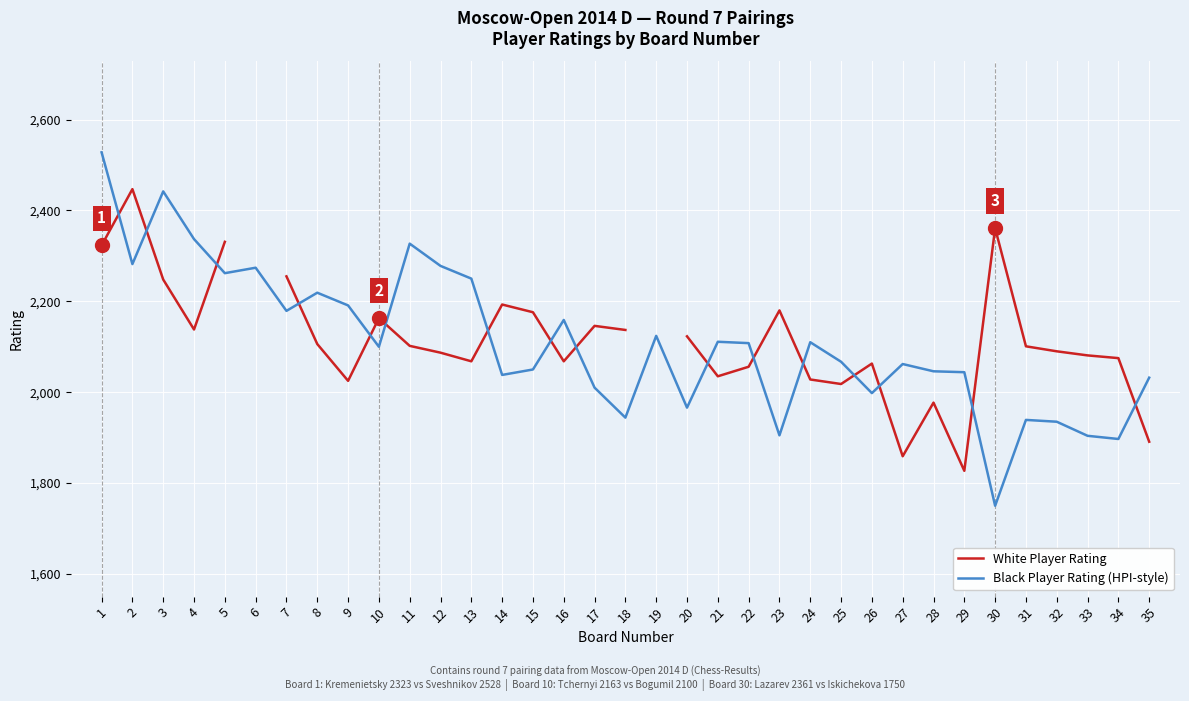

At which category is the sum across all series the highest?

1